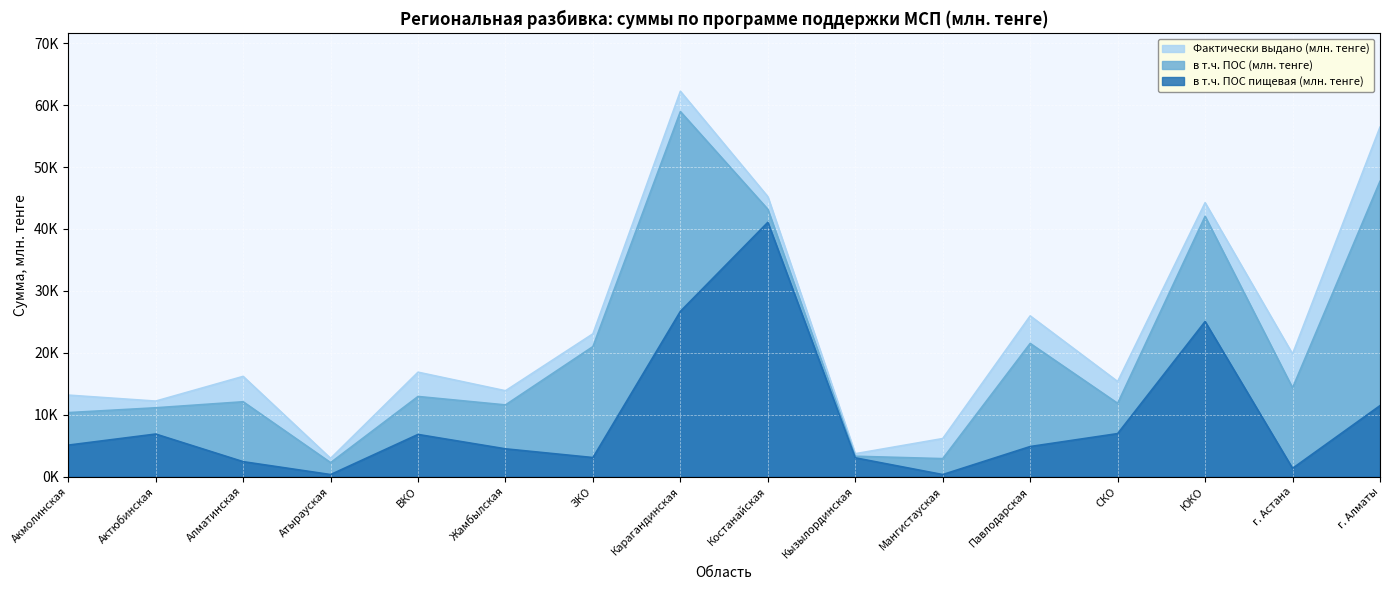

Rank the series at Атырауская from lowest to highest value.

в т.ч. ПОС пищевая (млн. тенге), в т.ч. ПОС (млн. тенге), Фактически выдано (млн. тенге)